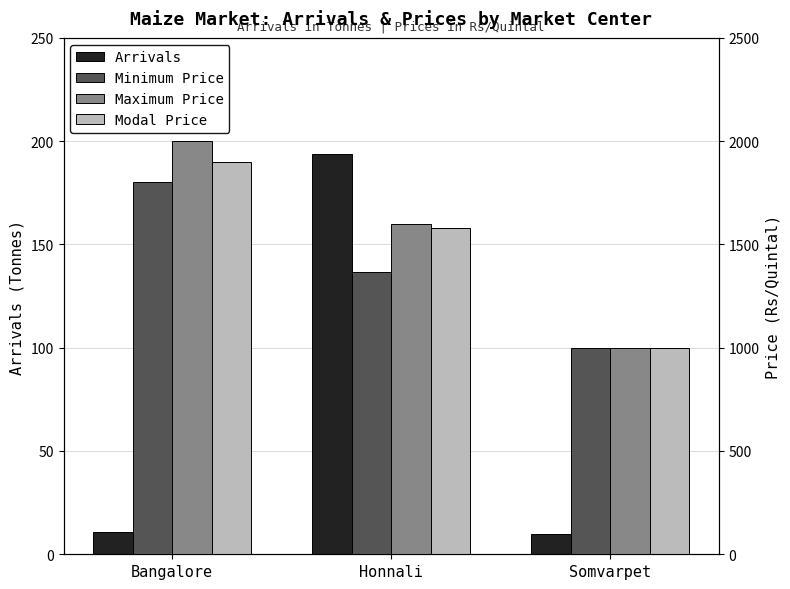

At which category does the chart reach its peak across all series?

Bangalore